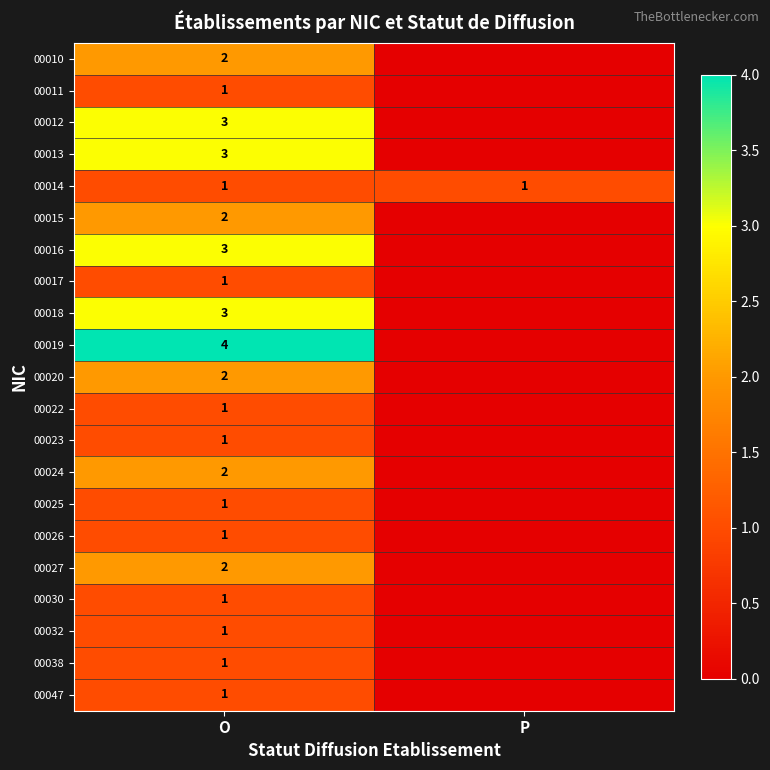

The value of 00016 at O is 3. True or false?

True